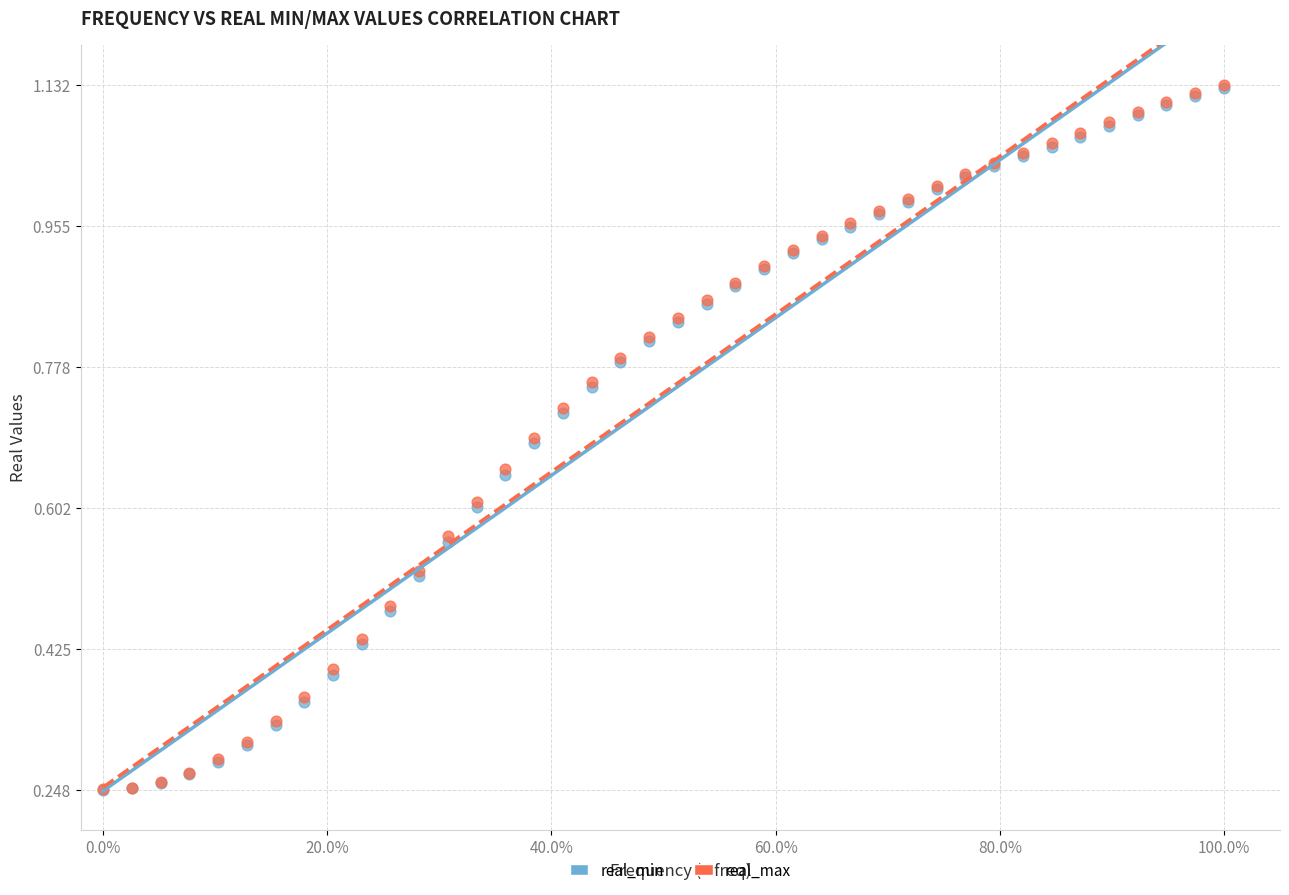

Which series has the largest Y range (max minus min)?

real_max